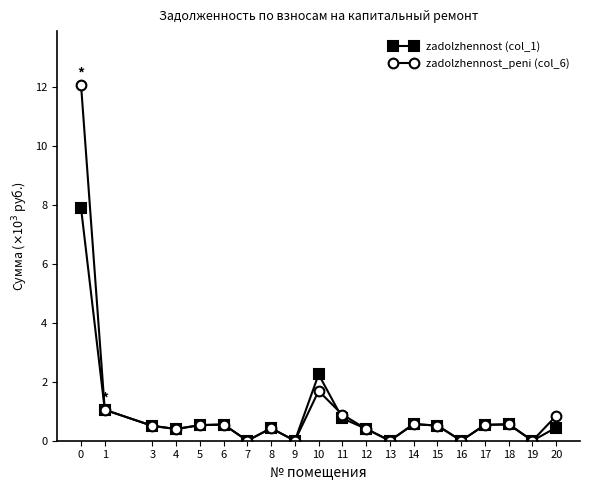

True or false: zadolzhennost (col_1) has more than 1 interior local peaks.

True